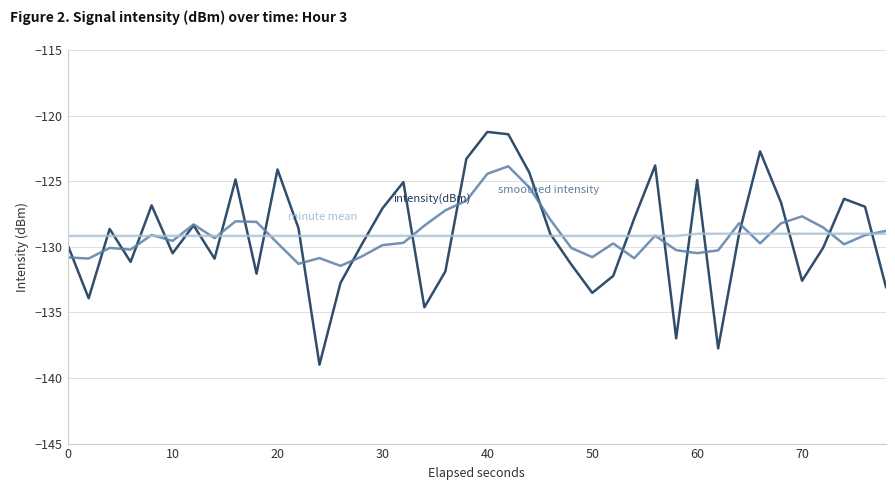

What is the minimum value shown in the chart?

-139.0